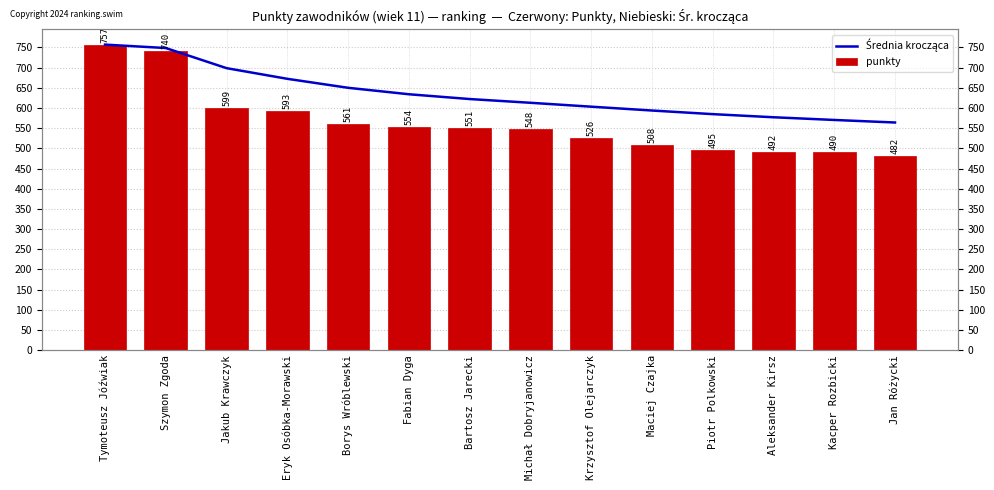

At how many categories does at least one series exceed 537?

14